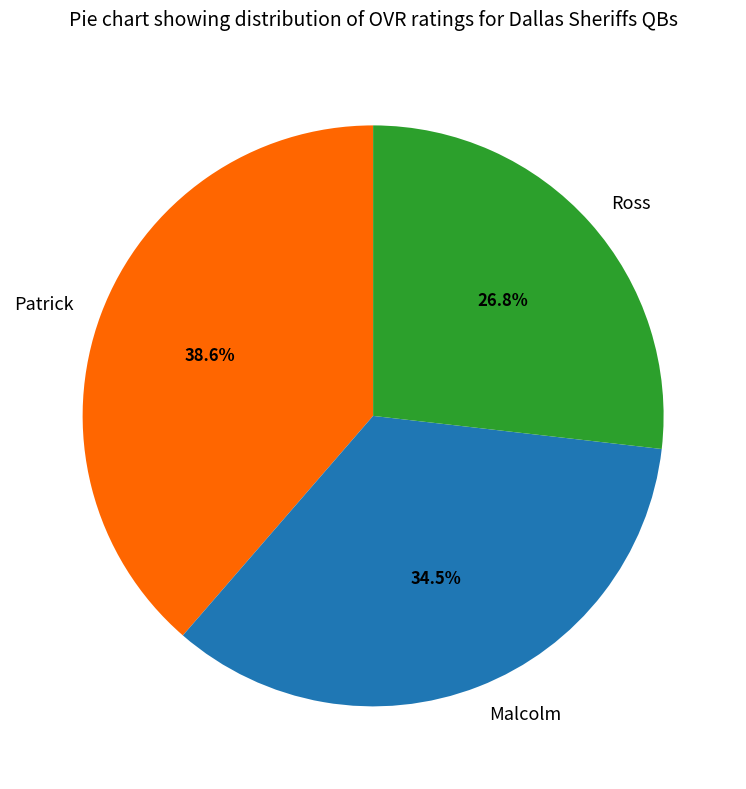

Is there any slice that represents more than half of the pie?

No